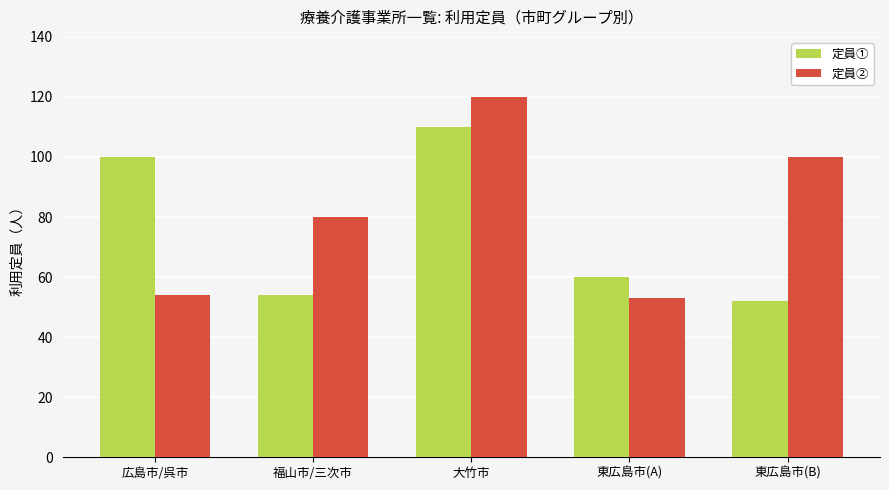

At which label does 定員① reach its minimum?

東広島市(B)